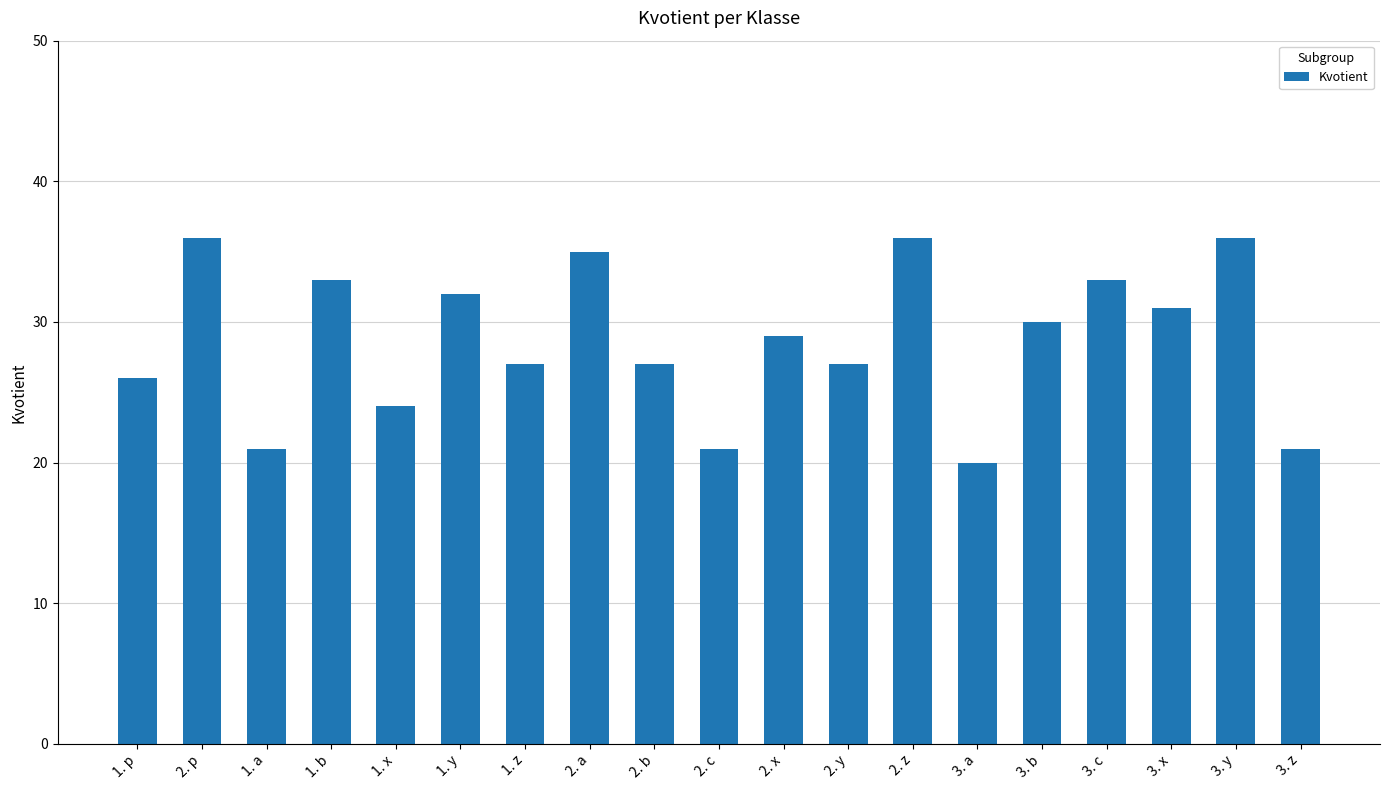

What is the greatest value displayed?

36